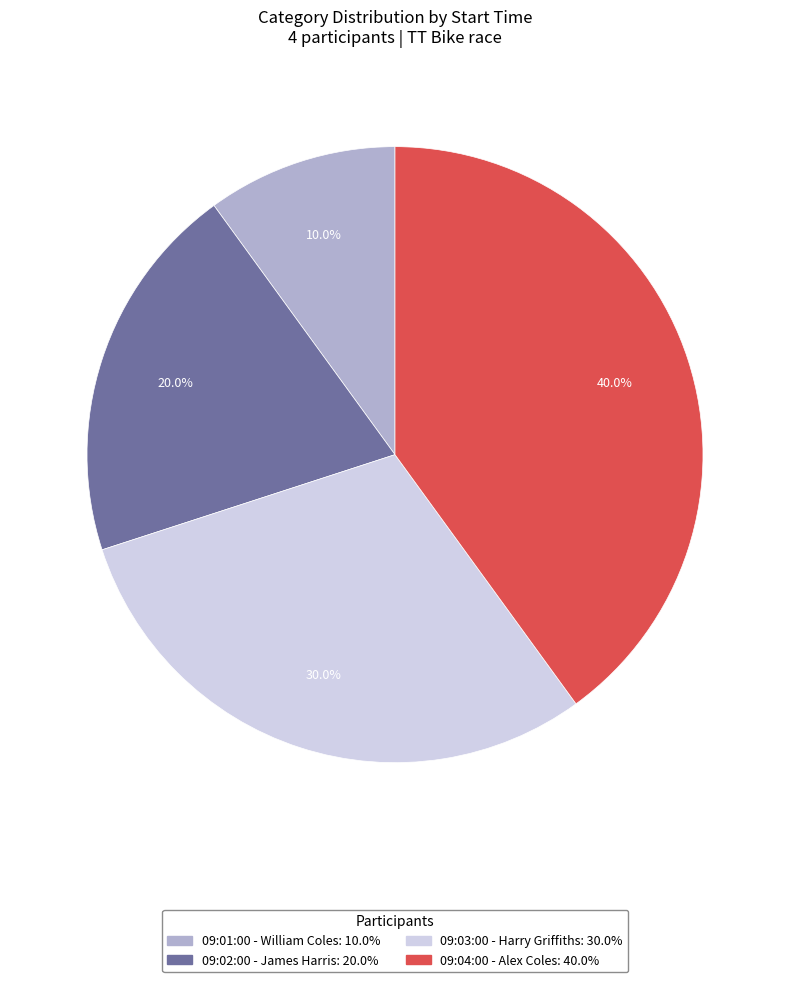

What percentage is the 09:04:00 - Alex Coles slice, to the nearest percent?

40%